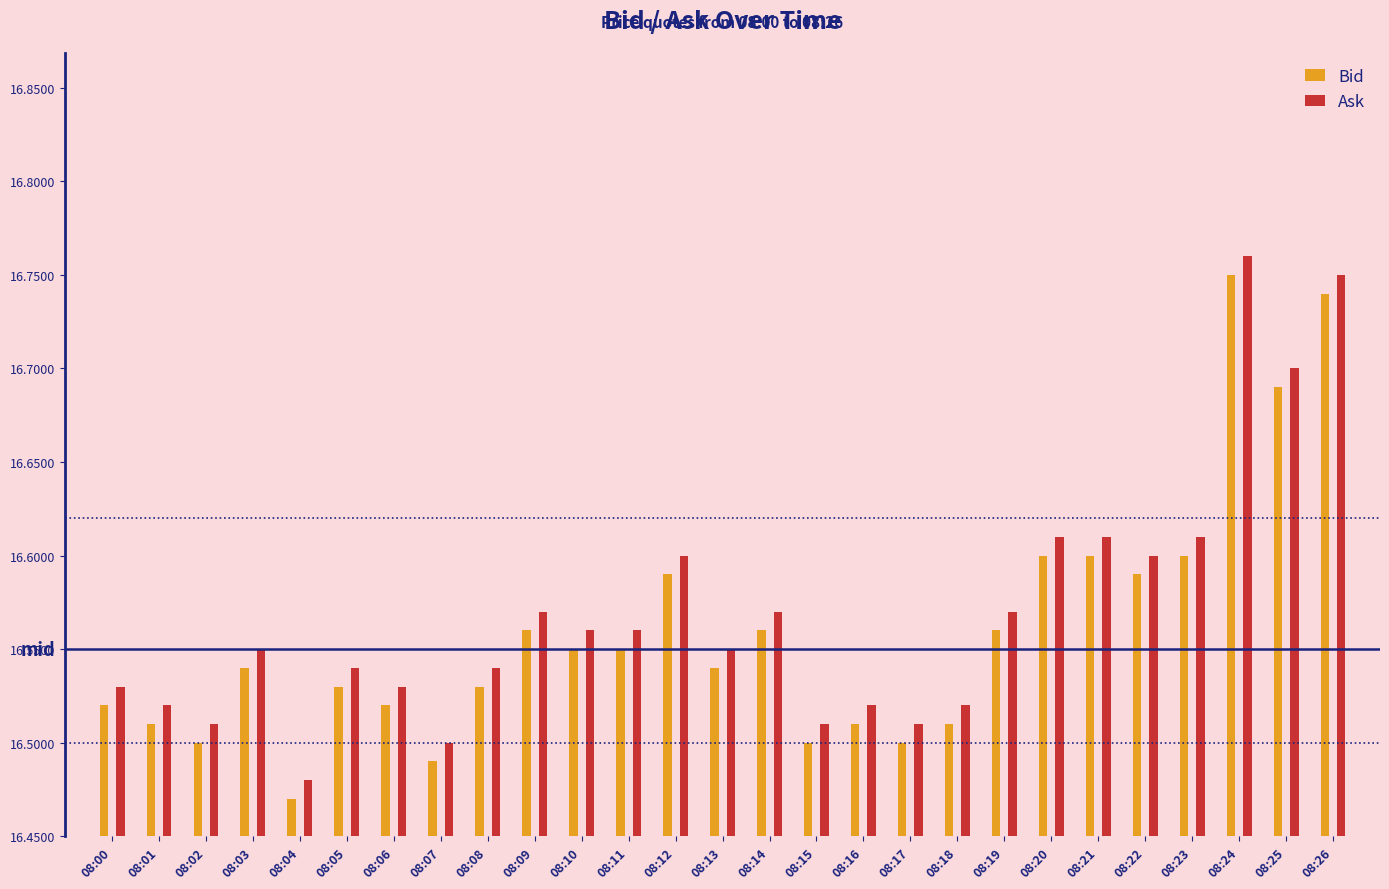

At which label is Ask closest to 0?

08:04